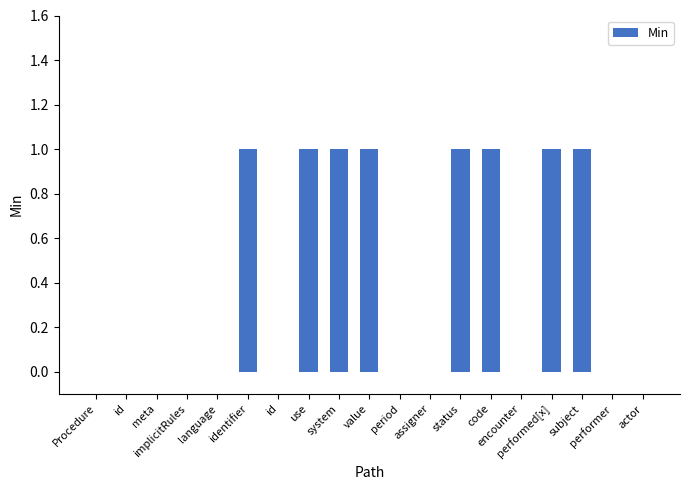

Count the values in the range 0 to 1.

19